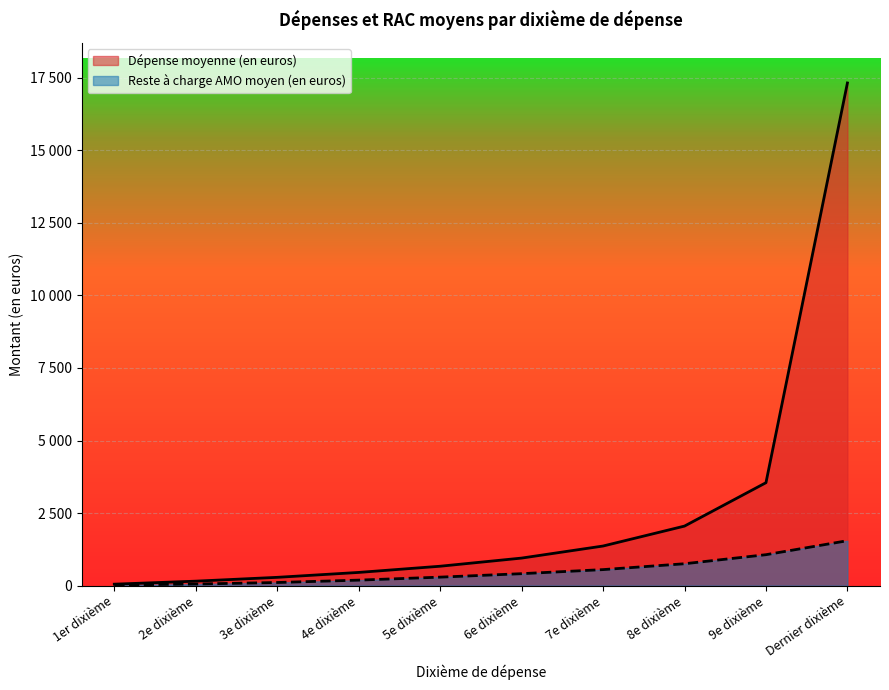

What is the approximate value of Dépense moyenne (en euros) at 2e dixième?

154.2